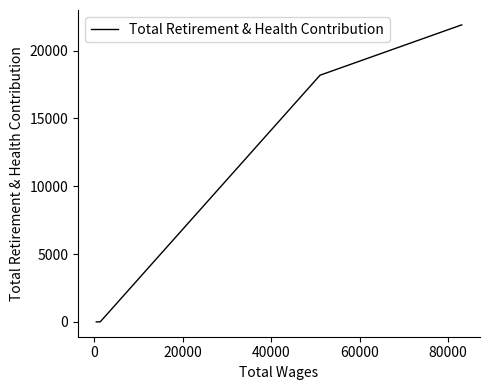

Count the number of values greater than 18359.

2